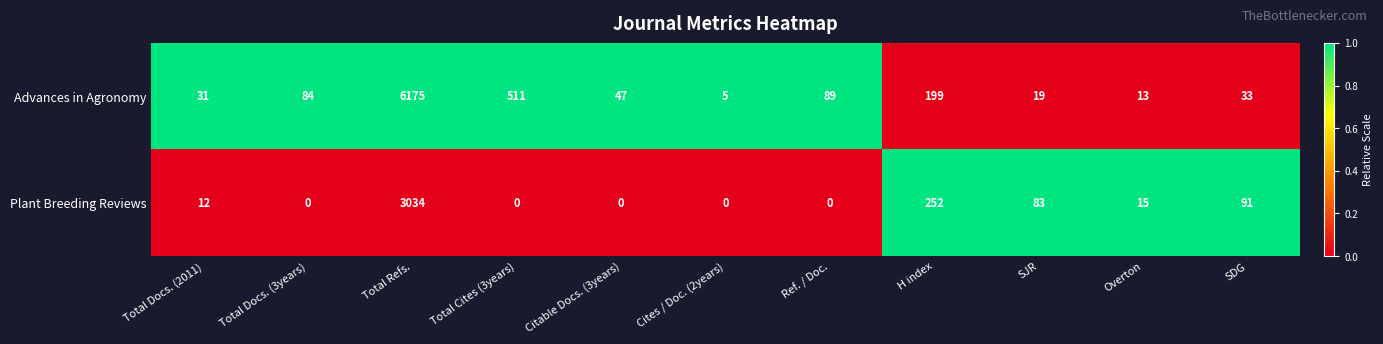

Reading right to left, list all the values displayed in this chart.

Advances in Agronomy: 33	13	19	199	89	5	47	511	6175	84	31
Plant Breeding Reviews: 91	15	83	252	0	0	0	0	3034	0	12